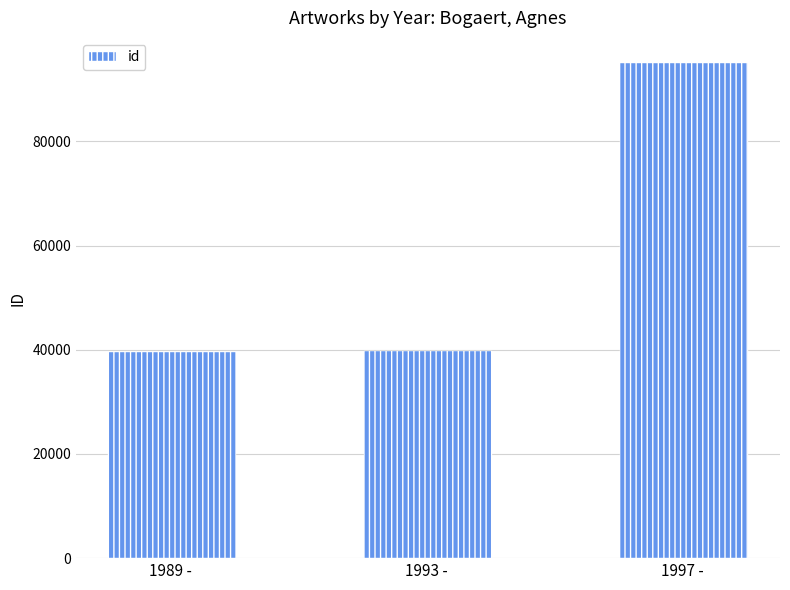

Are the bars horizontal?

No